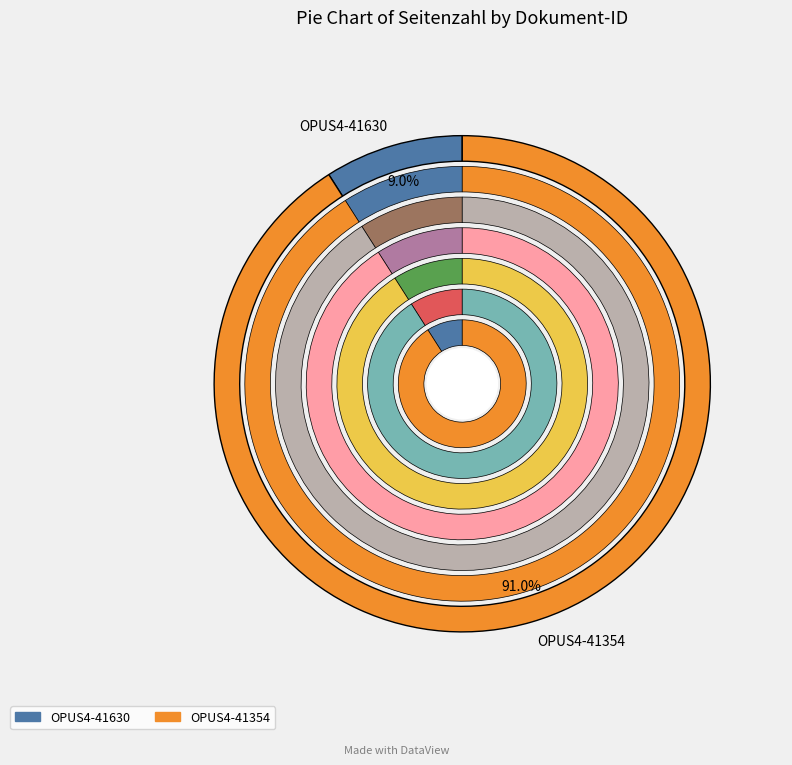

The OPUS4-41354 slice represents 91% of the pie. True or false?

True